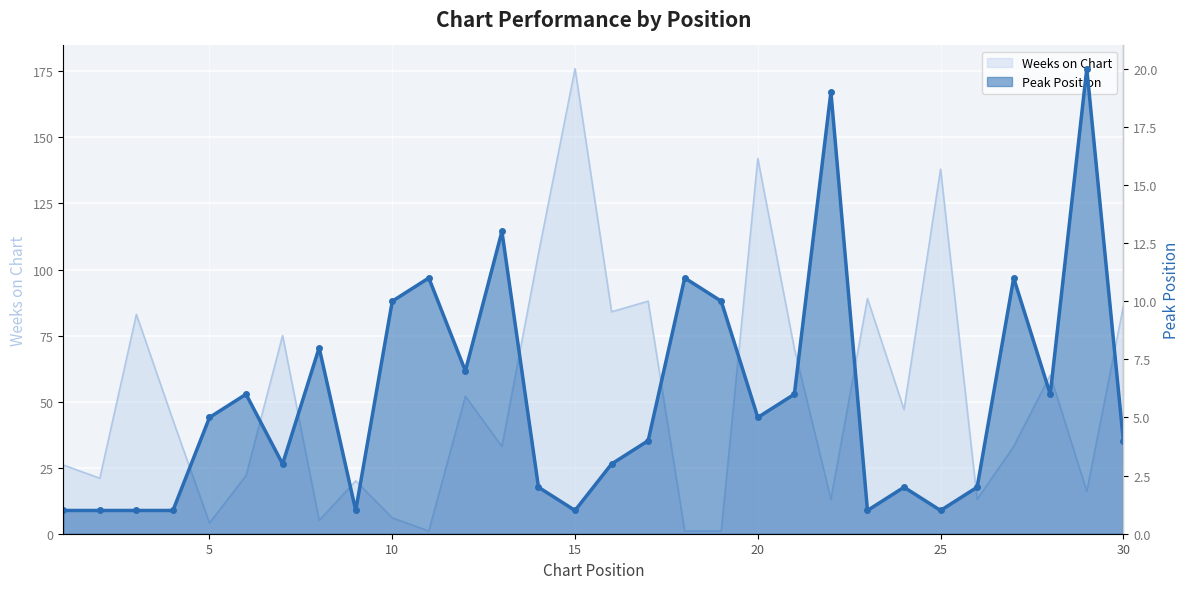

Rank the series by their maximum value, from highest to lowest.

Weeks on Chart, Peak Position